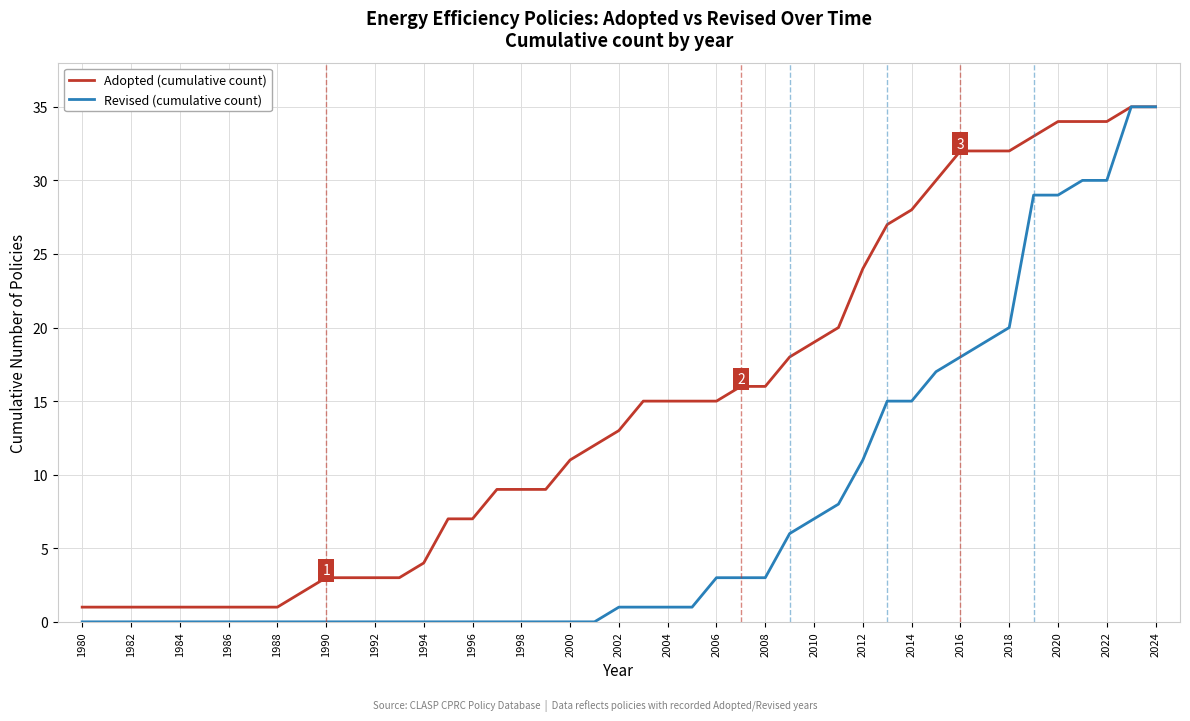

What is the highest value of the Adopted (cumulative count) series?

35